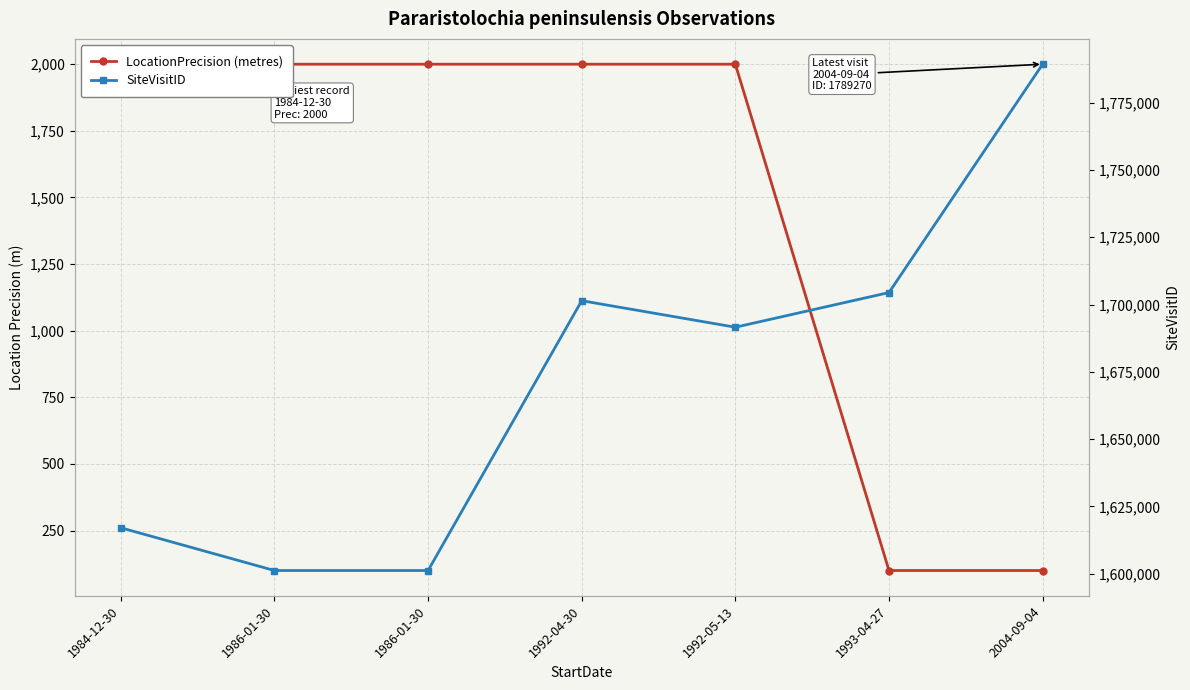

Which series has the largest total across all categories?

SiteVisitID